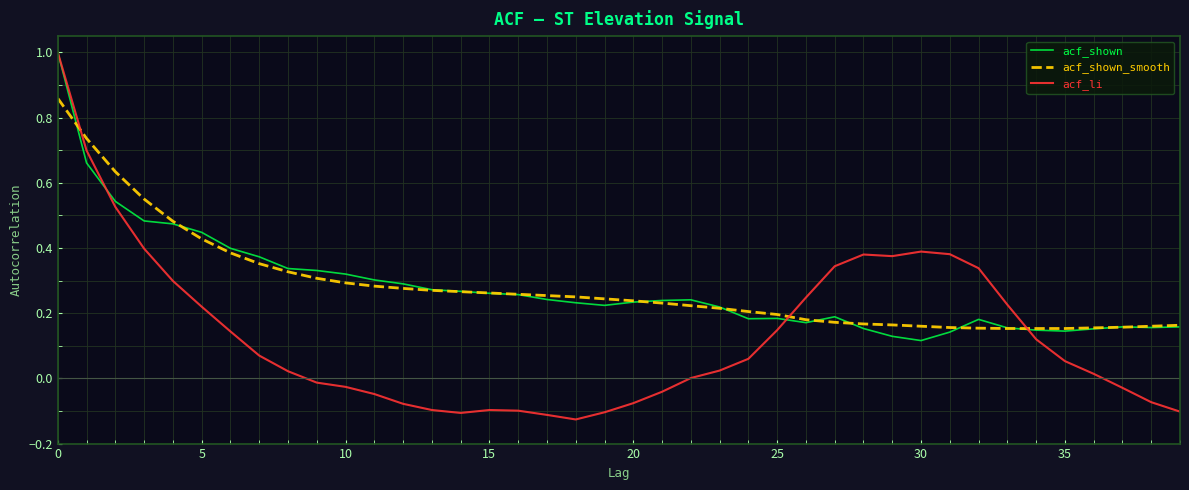

What is the maximum value shown in the chart?

1.0